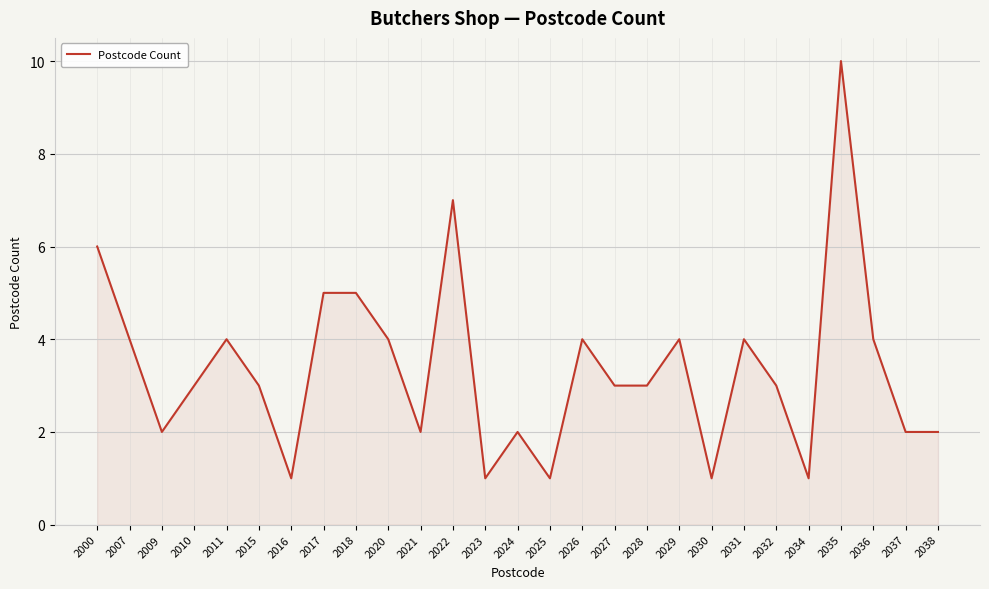

Count the values in the range 2 to 4.

17